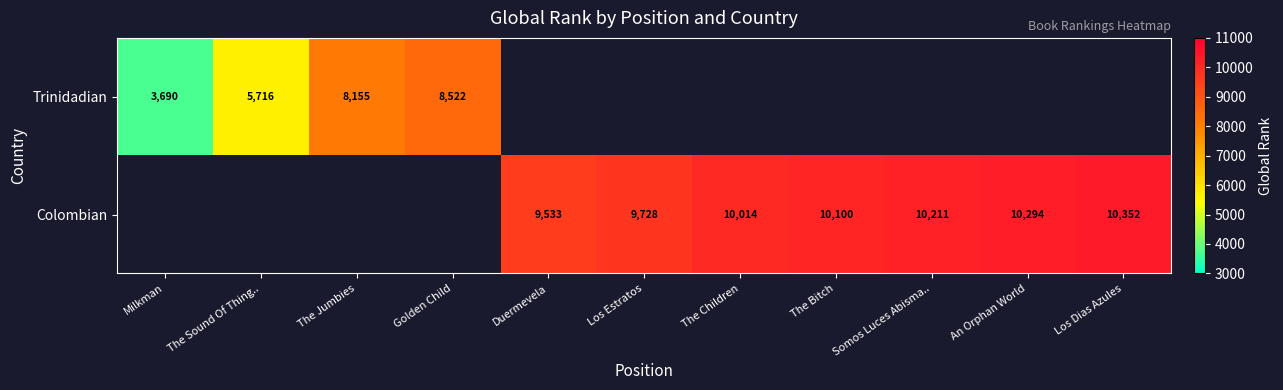

The Trinidadian series shows 5665 at Golden Child. True or false?

False